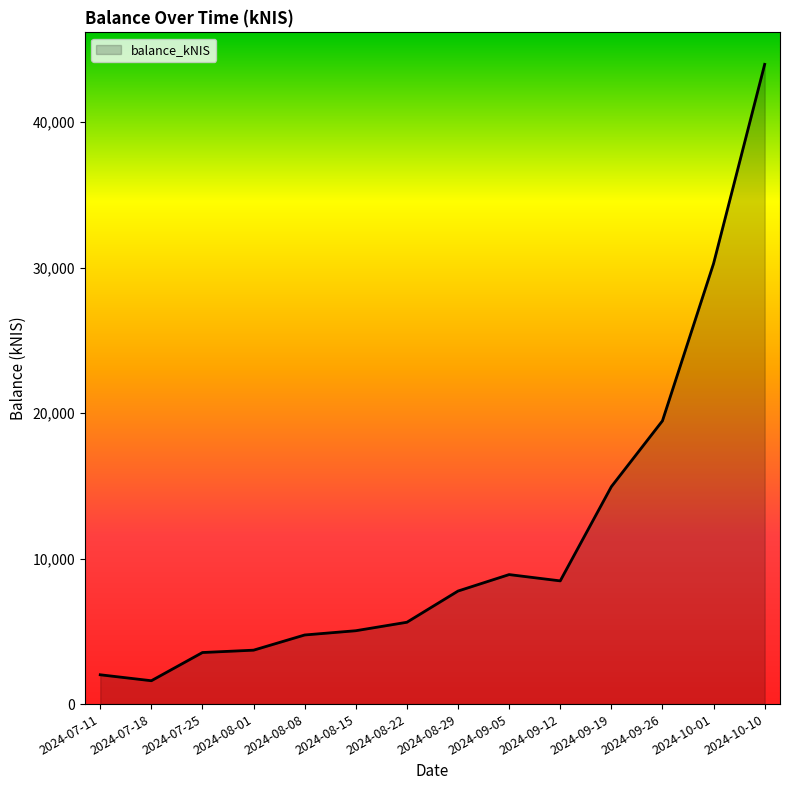

Where is the data nearest to the value 22791?

2024-09-26